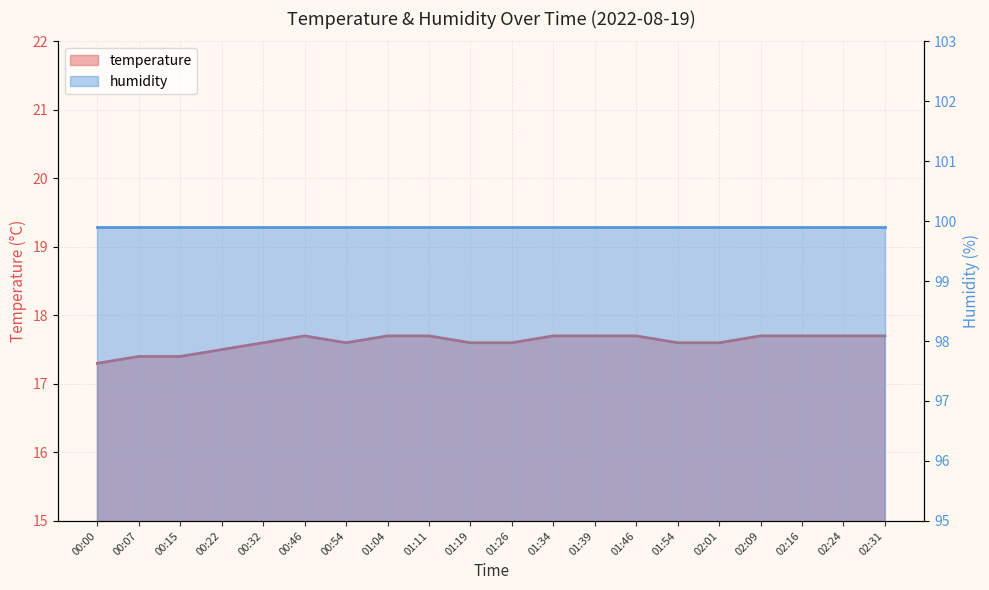

Which has a higher value, 01:54 or 01:46?

01:46